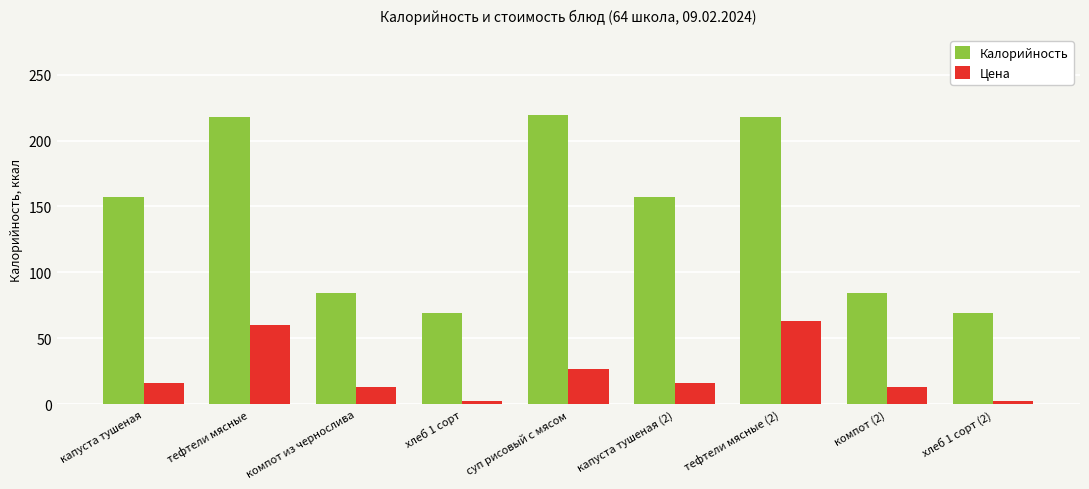

What is the average value of the Калорийность series?

141.7